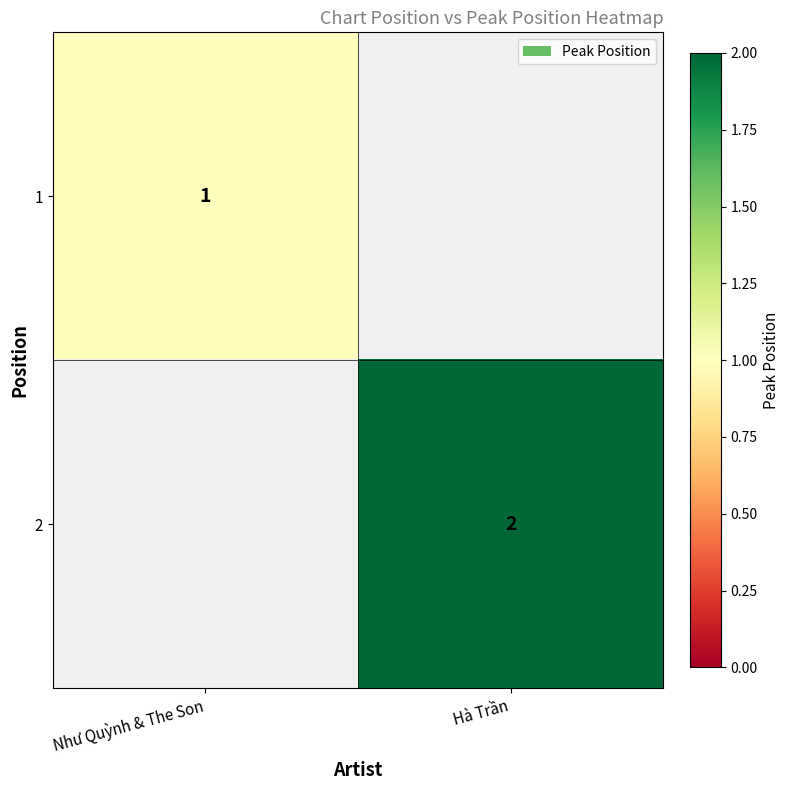

The 1 series shows 1 at Như Quỳnh & The Son. True or false?

True